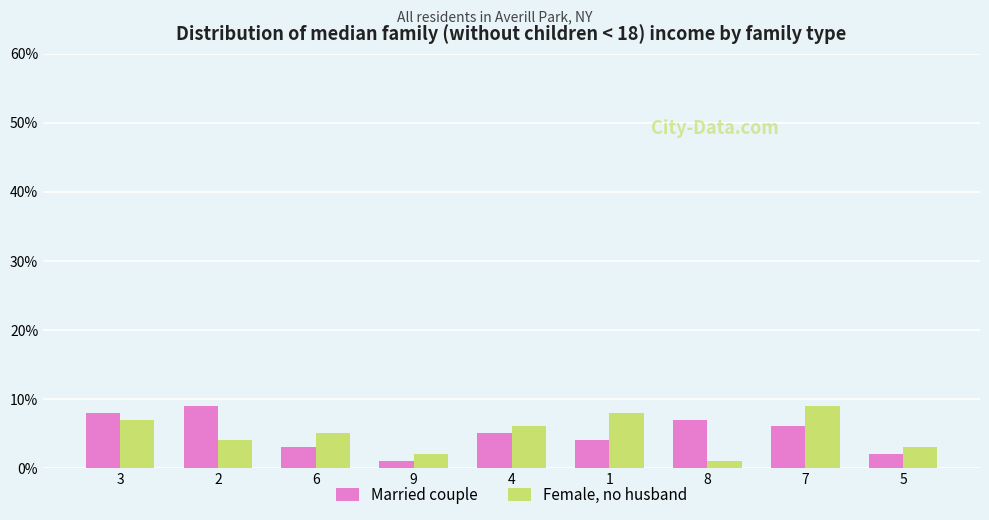

What is the label of the 3rd bar from the right?

8